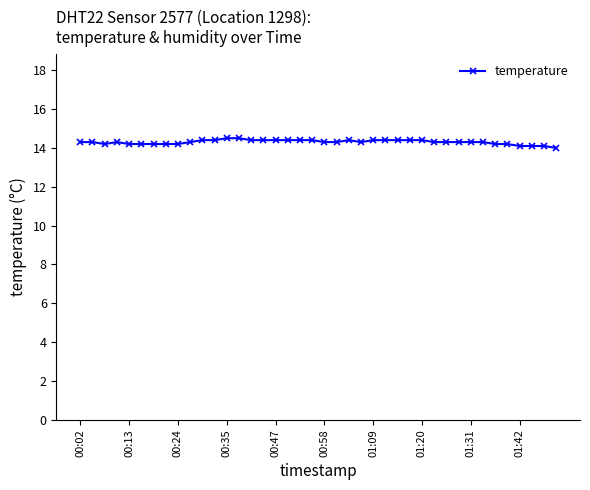

Reading right to left, list all the values displayed in this chart.

14.0	14.1	14.1	14.1	14.2	14.2	14.3	14.3	14.3	14.3	14.3	14.4	14.4	14.4	14.4	14.4	14.3	14.4	14.3	14.3	14.4	14.4	14.4	14.4	14.4	14.4	14.5	14.5	14.4	14.4	14.3	14.2	14.2	14.2	14.2	14.2	14.3	14.2	14.3	14.3